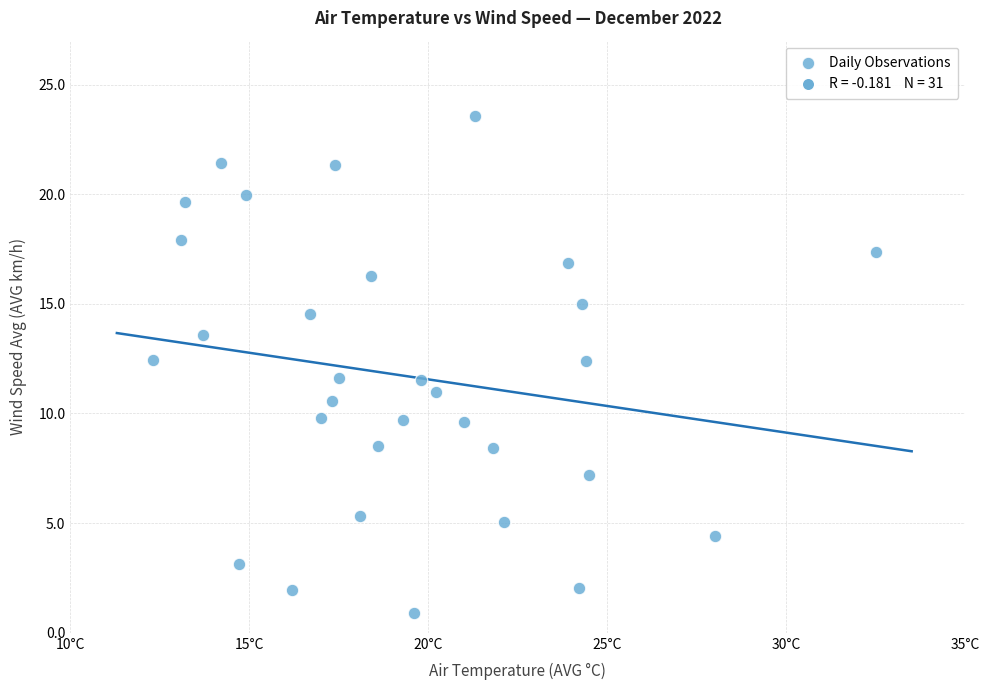

What is the range of Y values (max minus min)?

22.7